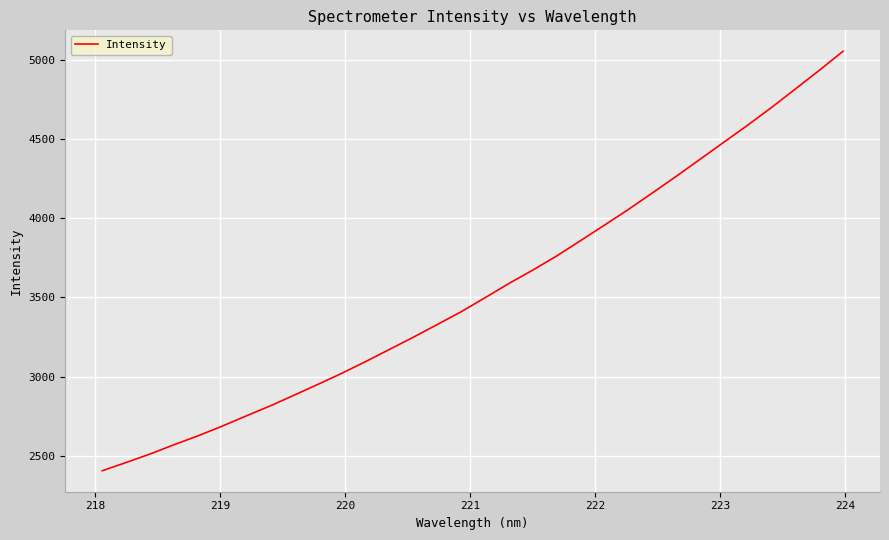

What is the greatest value displayed?

5051.7